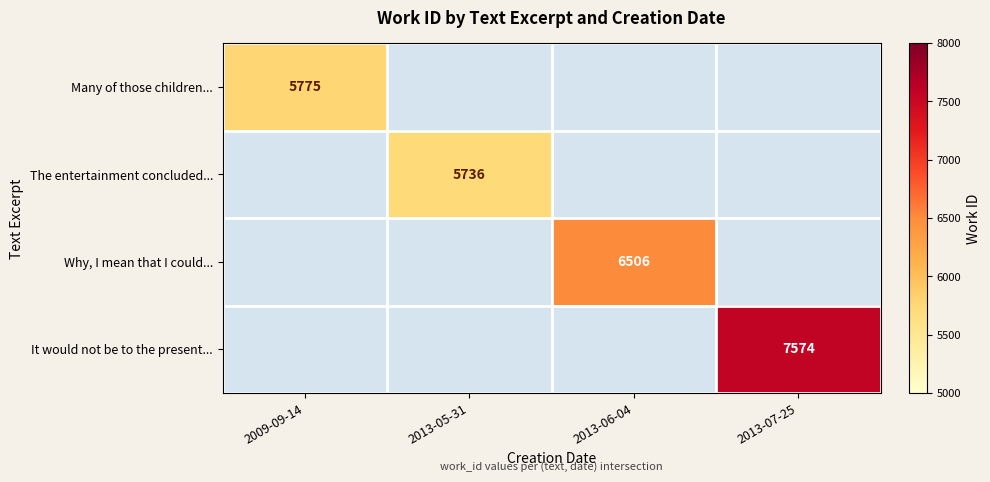

How many data points does each series have?

4